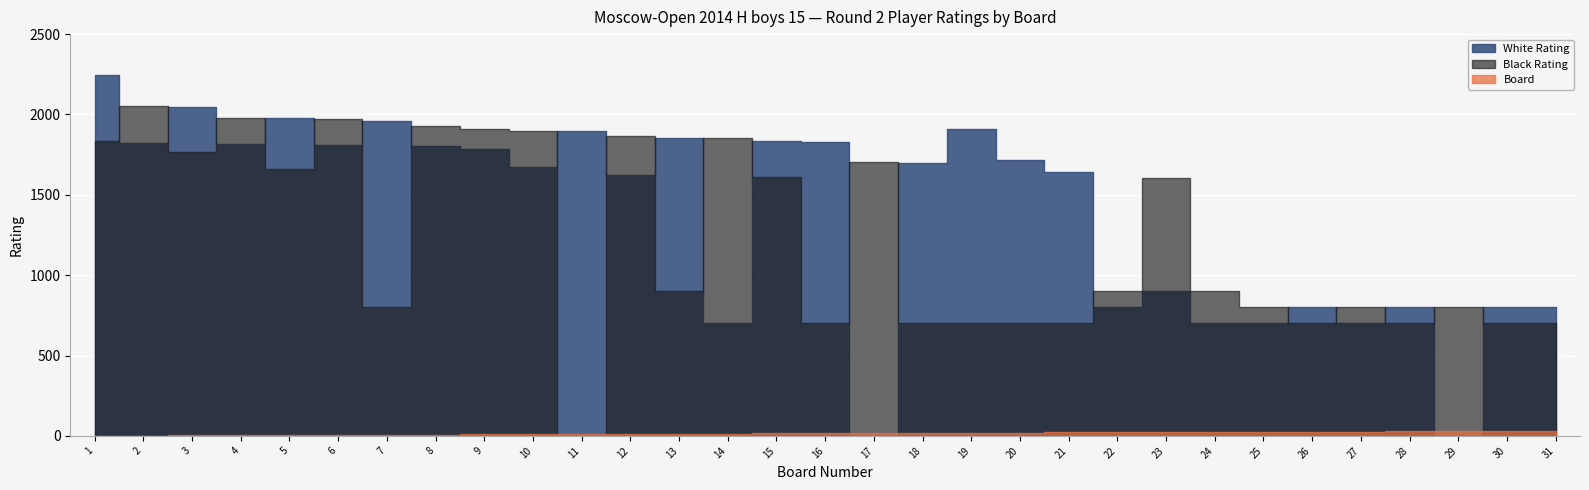

At which category does Black Rating reach its first local valley?

3